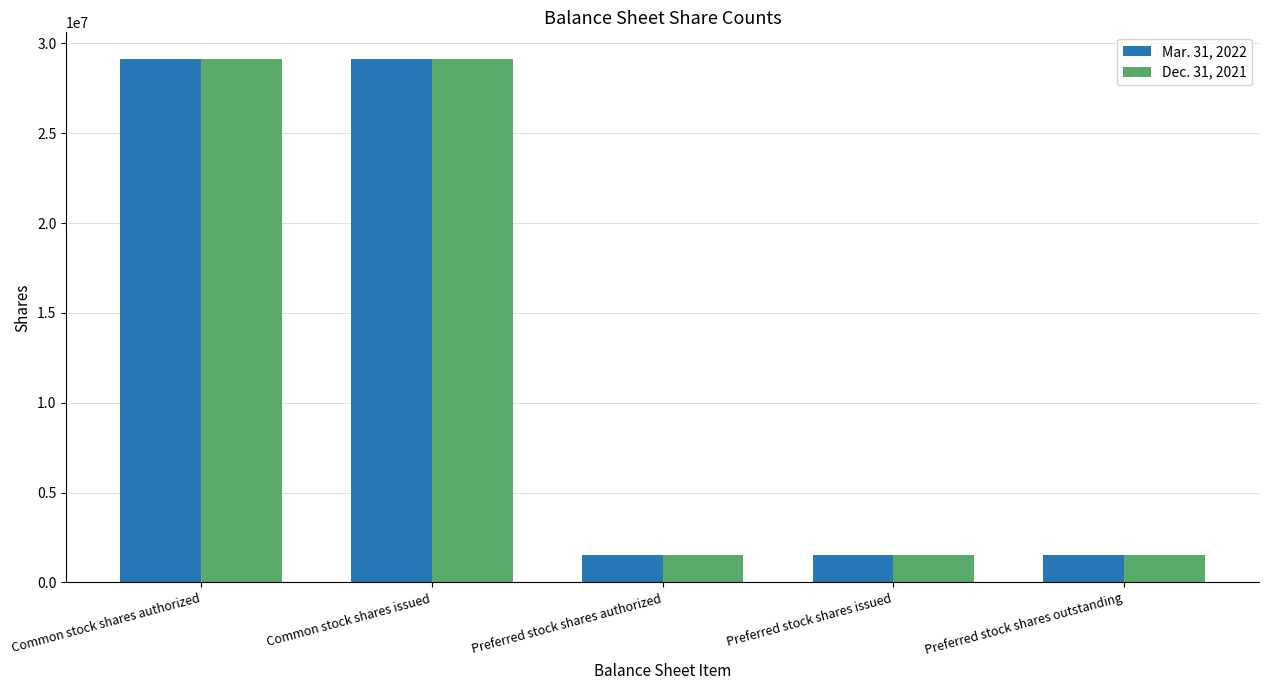

Is the value of Mar. 31, 2022 at Preferred stock shares outstanding greater than the value of Dec. 31, 2021 at Common stock shares issued?

No